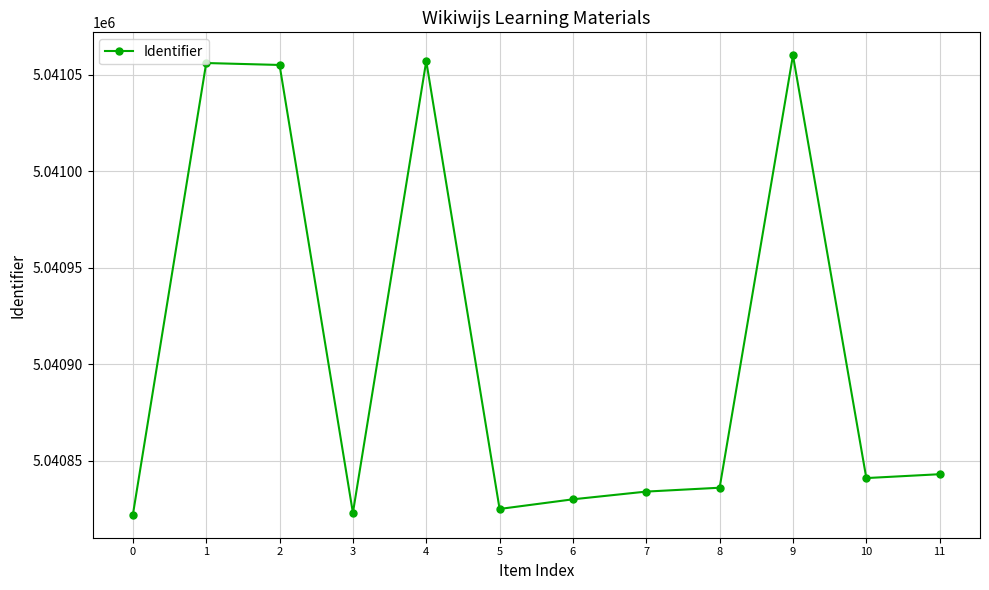

Does the chart display data point markers on the line(s)?

Yes